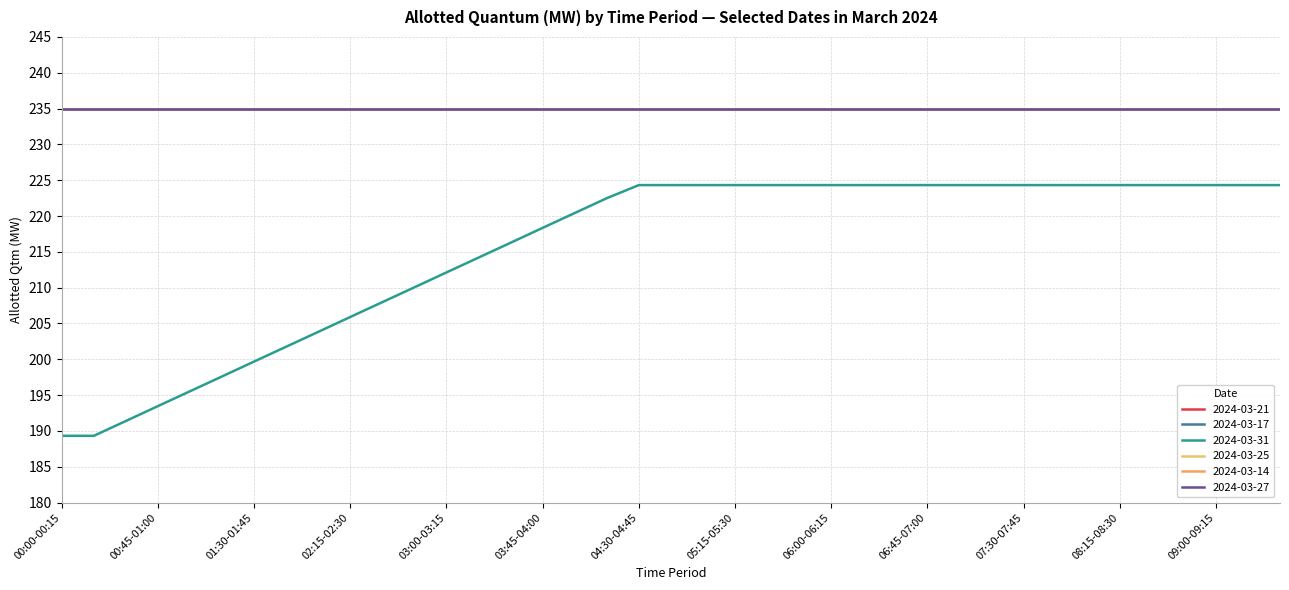

Does the chart have visible grid lines?

Yes